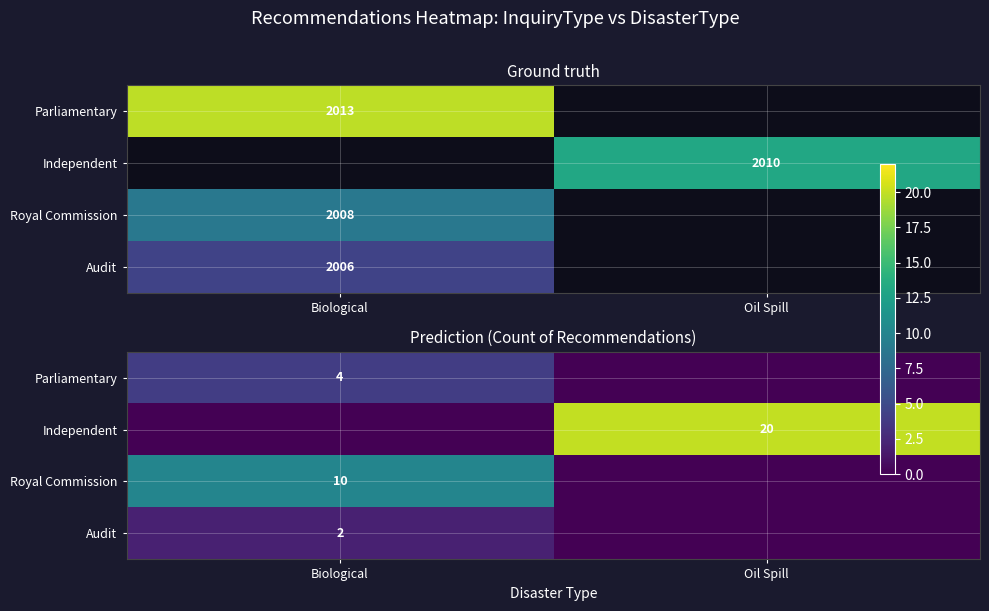

How many values in Parliamentary are above zero?

1